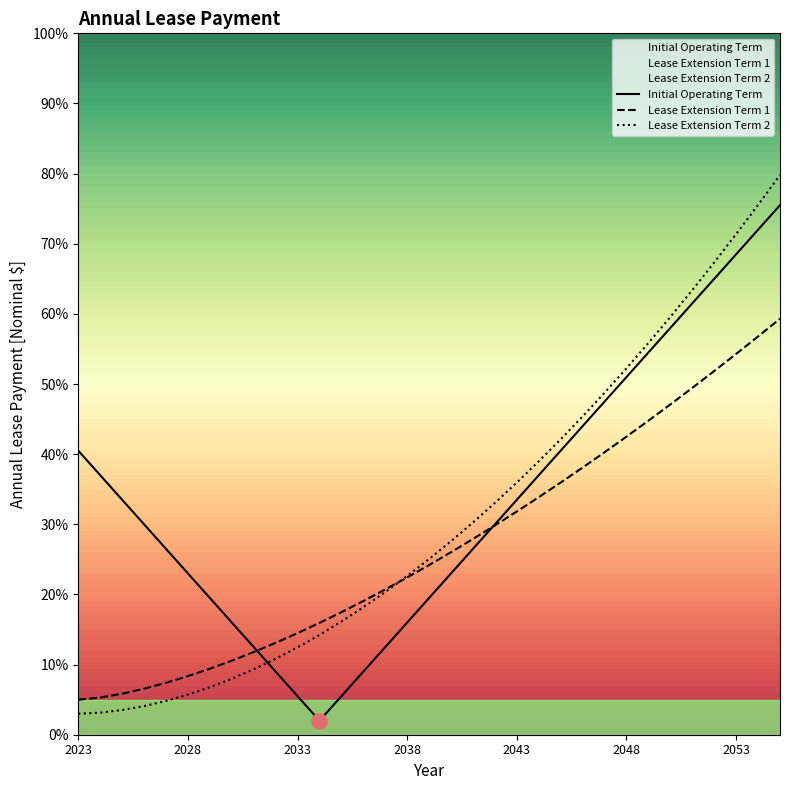

What is the smallest value displayed?

2.0